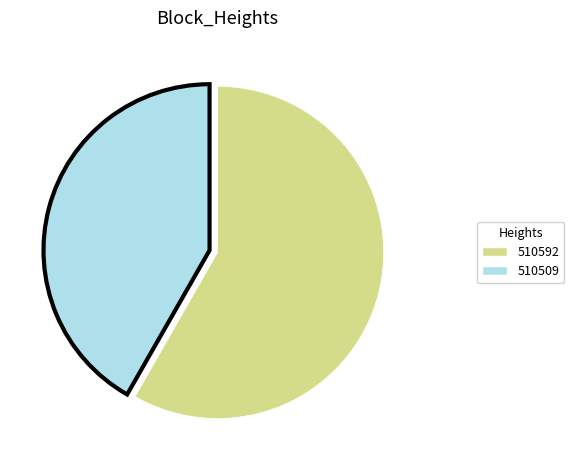

How many slices are in this pie chart?

2